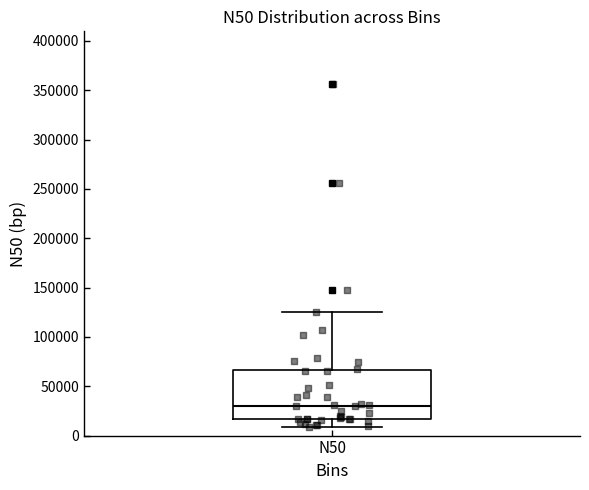

Read this box plot against the y-axis: the position of the median line, the range covered by the box, and the ends of both whiskers. The values are not printed on the chart, so give them approximately, as read against the axis.

median 30000, box 15000 to 65000, whiskers 10000 to 125000